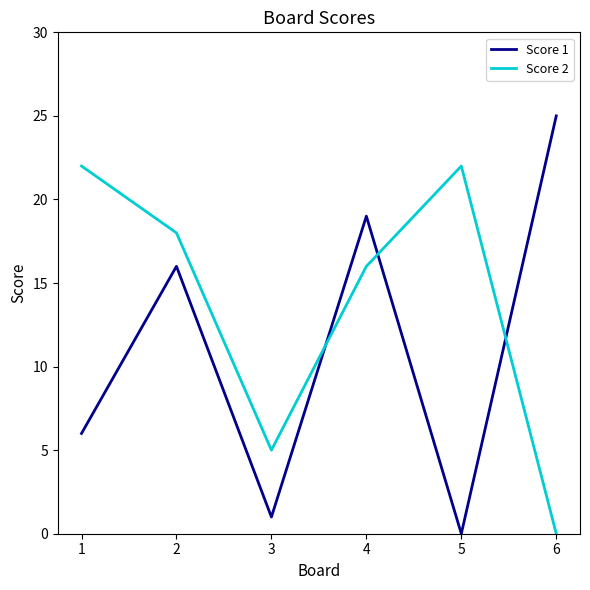

Between 4 and 5, which series saw the biggest shift?

Score 1